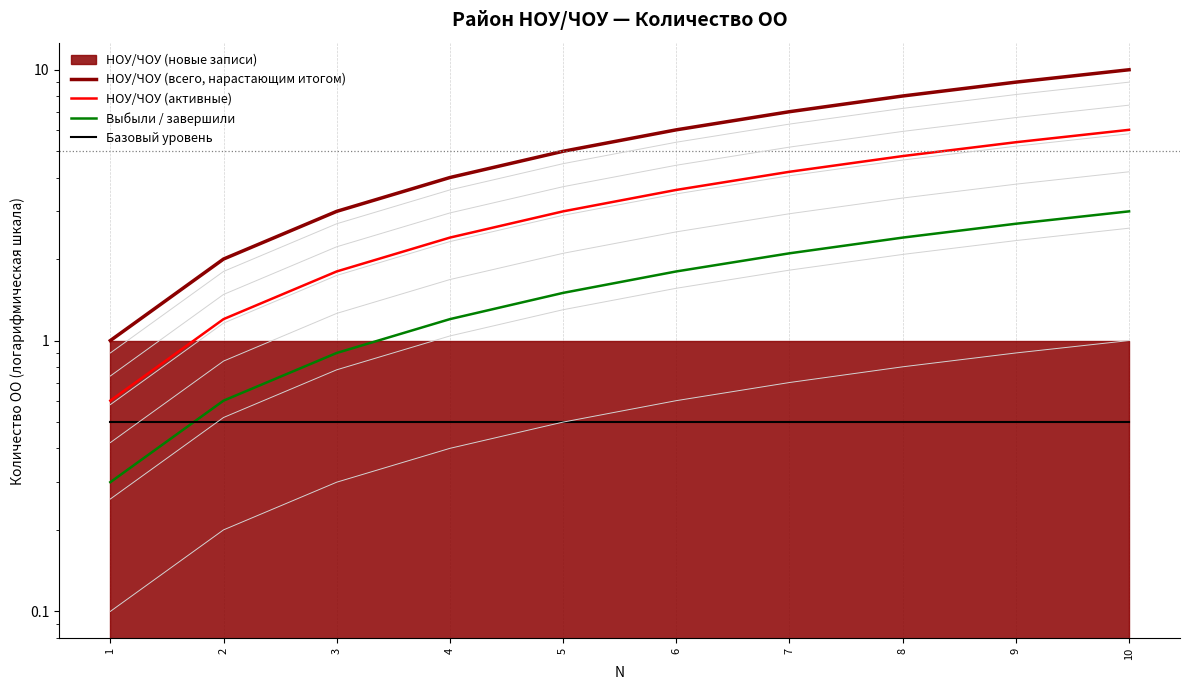

What is the spread (max minus min) of values at 5?

4.5